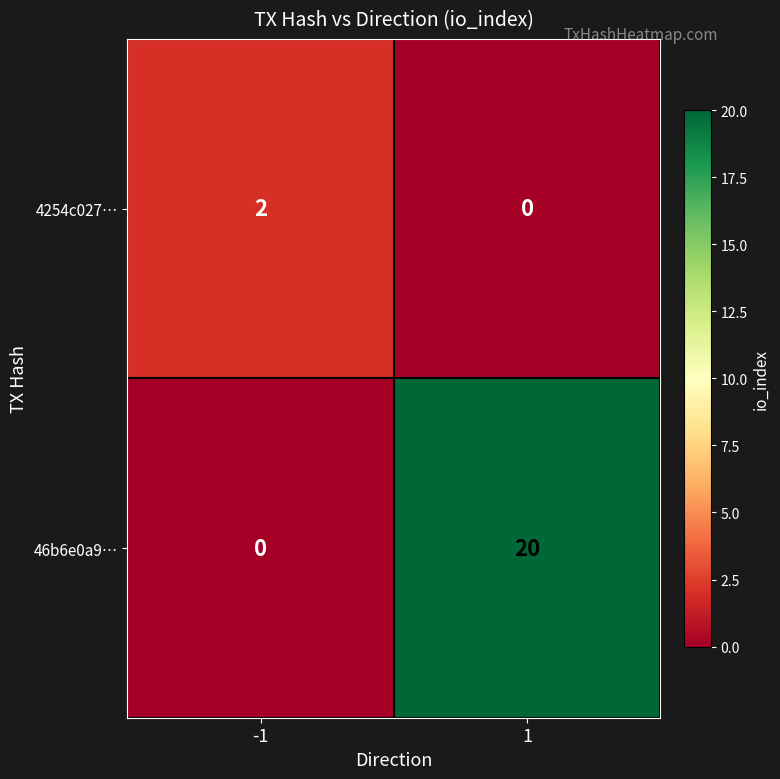

What is the sum of the 46b6e0a9… values at -1 and 1?

20